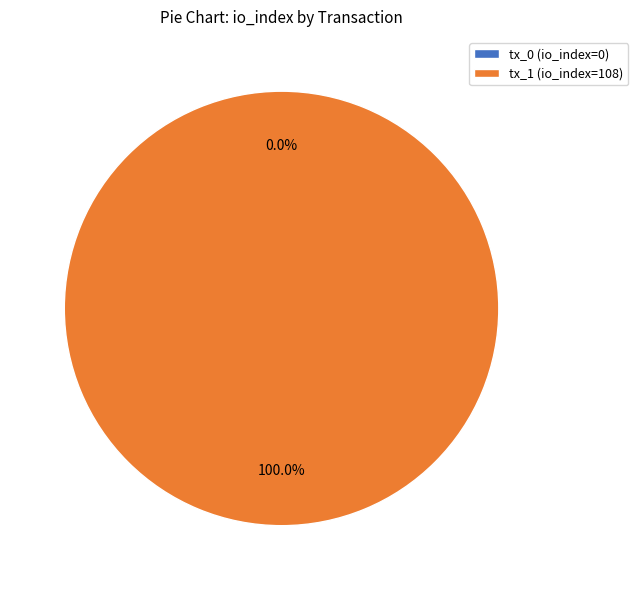

How many segments does this pie chart have?

2